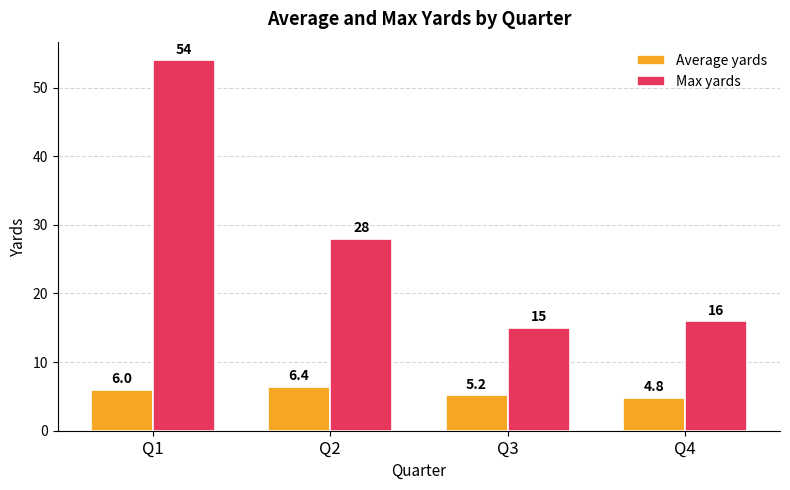

Rank the series by their maximum value, from highest to lowest.

Max yards, Average yards